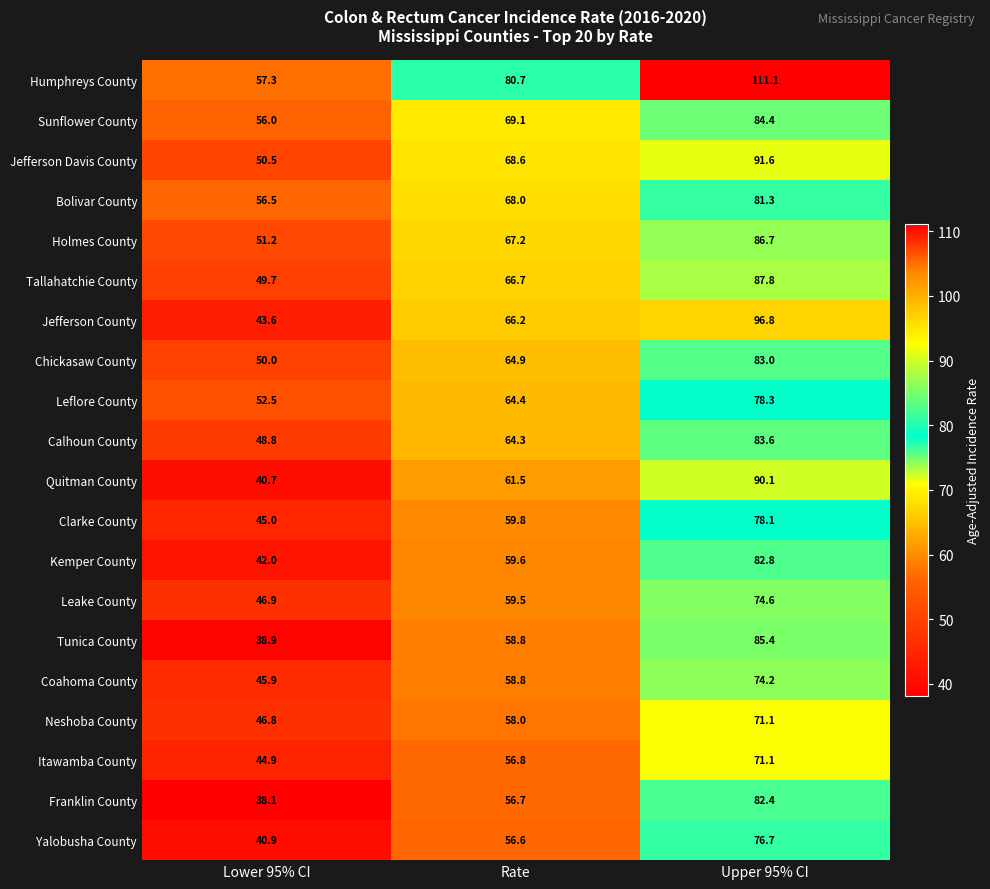

Which label corresponds to the largest value in the chart?

Upper 95% CI